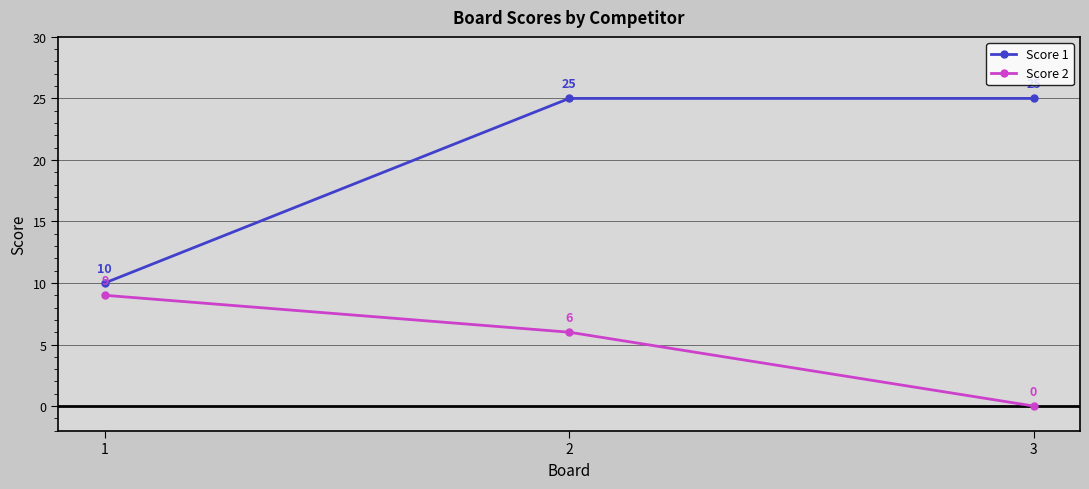

List the series in order of their peak value, lowest first.

Score 2, Score 1